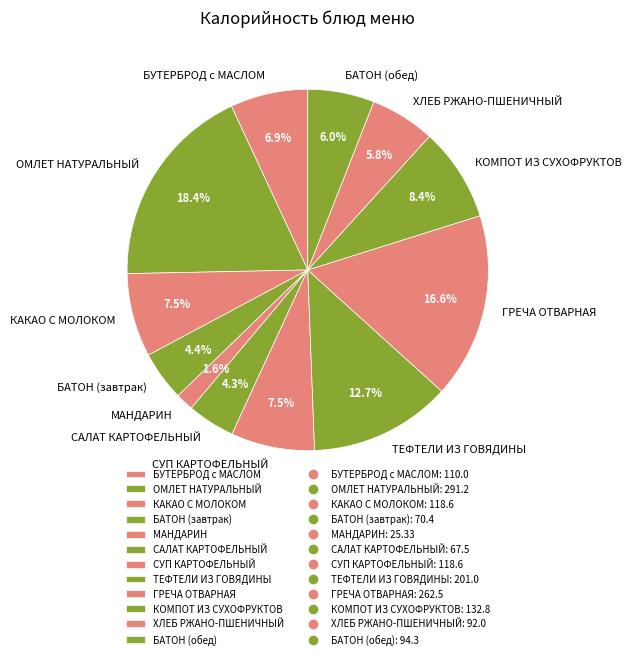

What is the total percentage of КОМПОТ ИЗ СУХОФРУКТОВ and МАНДАРИН?

10.0%